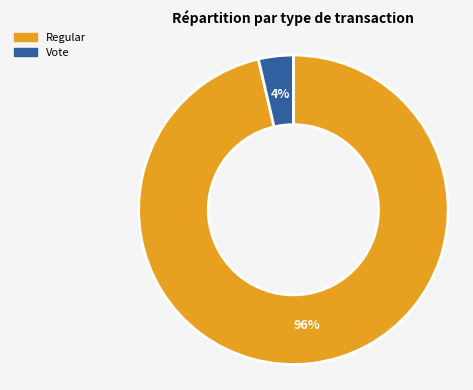

To the nearest percent, what is the average slice percentage?

50%